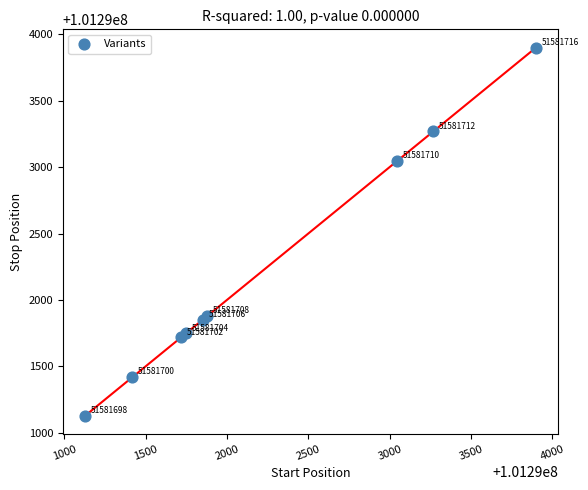

What Y value in the scatter plot is closest to 101292515?

101293048